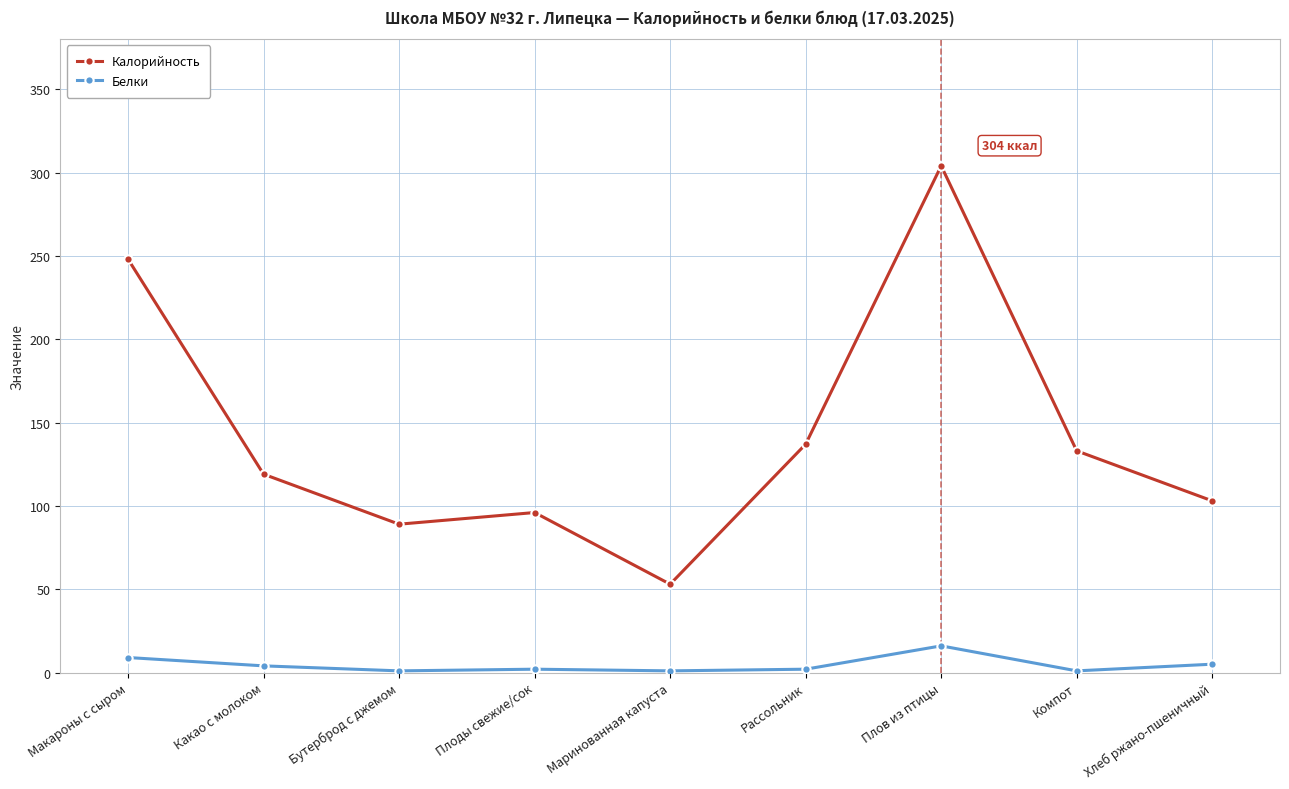

True or false: Калорийность has more than 0 interior local peaks.

True